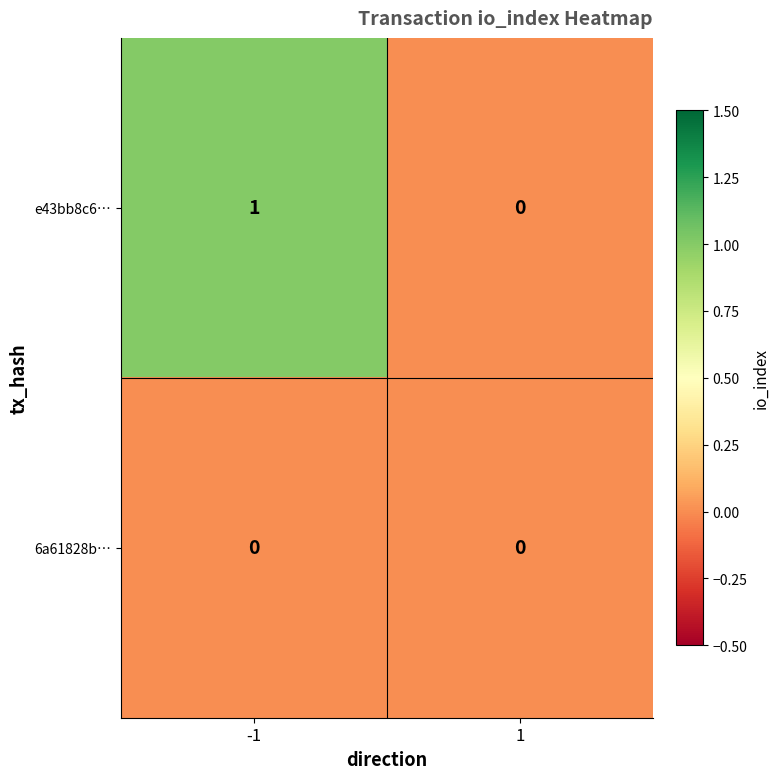

Rank the series by their average value, from lowest to highest.

6a61828b…, e43bb8c6…